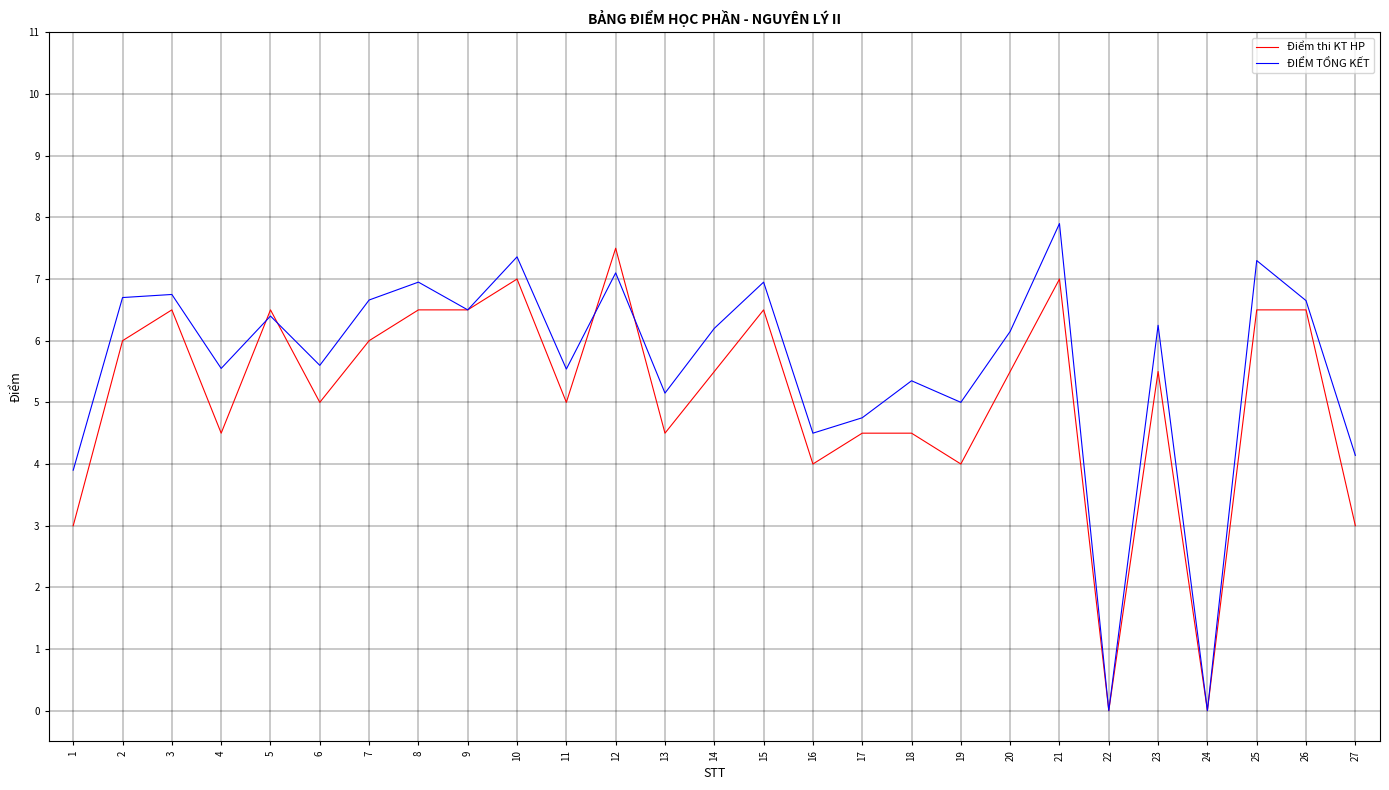

Between which two adjacent categories do Điểm thi KT HP and ĐIỂM TỔNG KẾT first intersect?

4 and 5